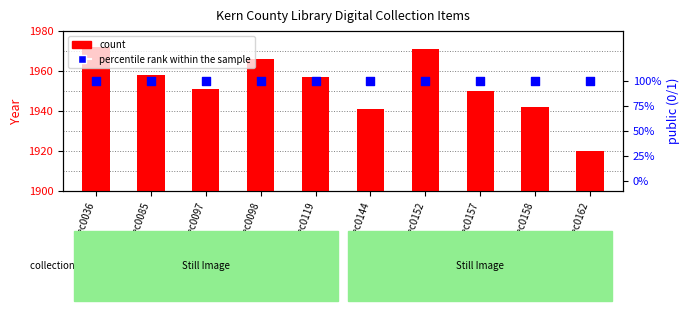

What are all the series names shown in the legend?

count, percentile rank within the sample